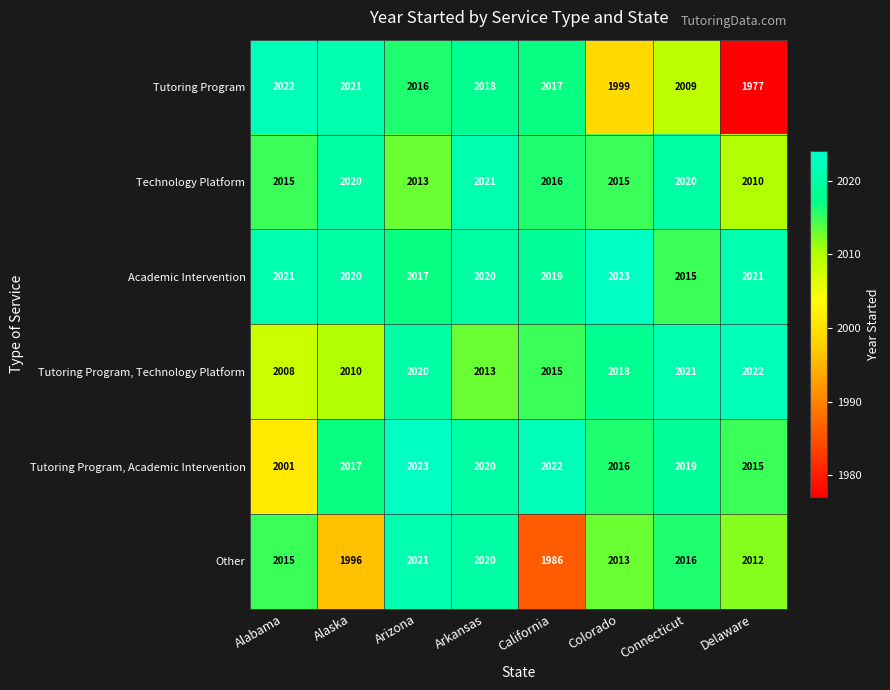

Rank the series at Colorado from lowest to highest value.

Tutoring Program, Other, Technology Platform, Tutoring Program, Academic Intervention, Tutoring Program, Technology Platform, Academic Intervention